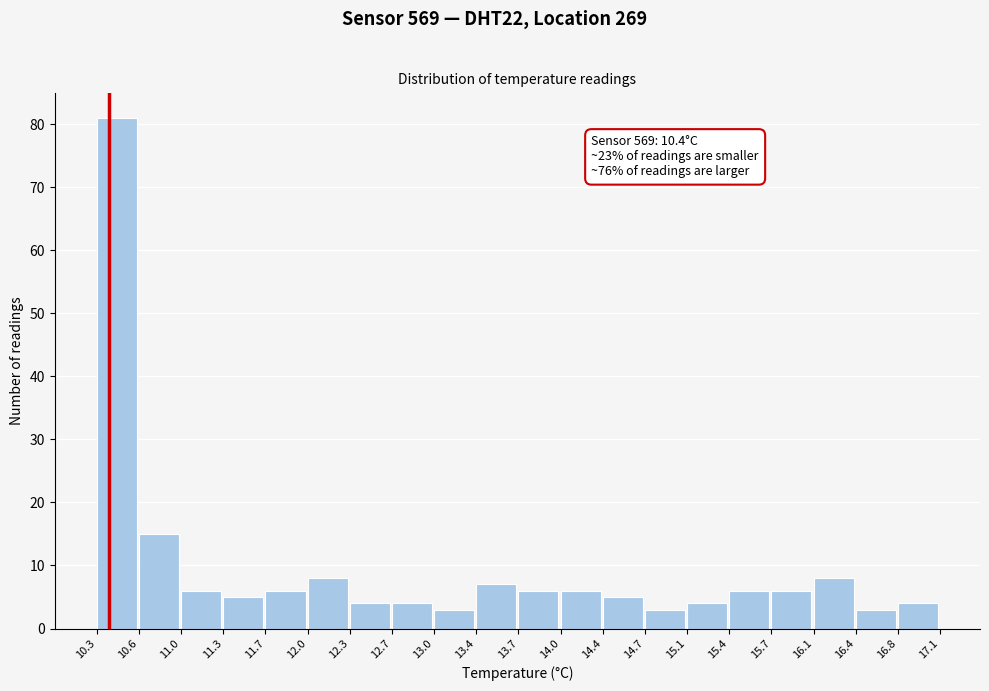

Over which range of the x-axis is the bar tallest?

10.3 to 10.6